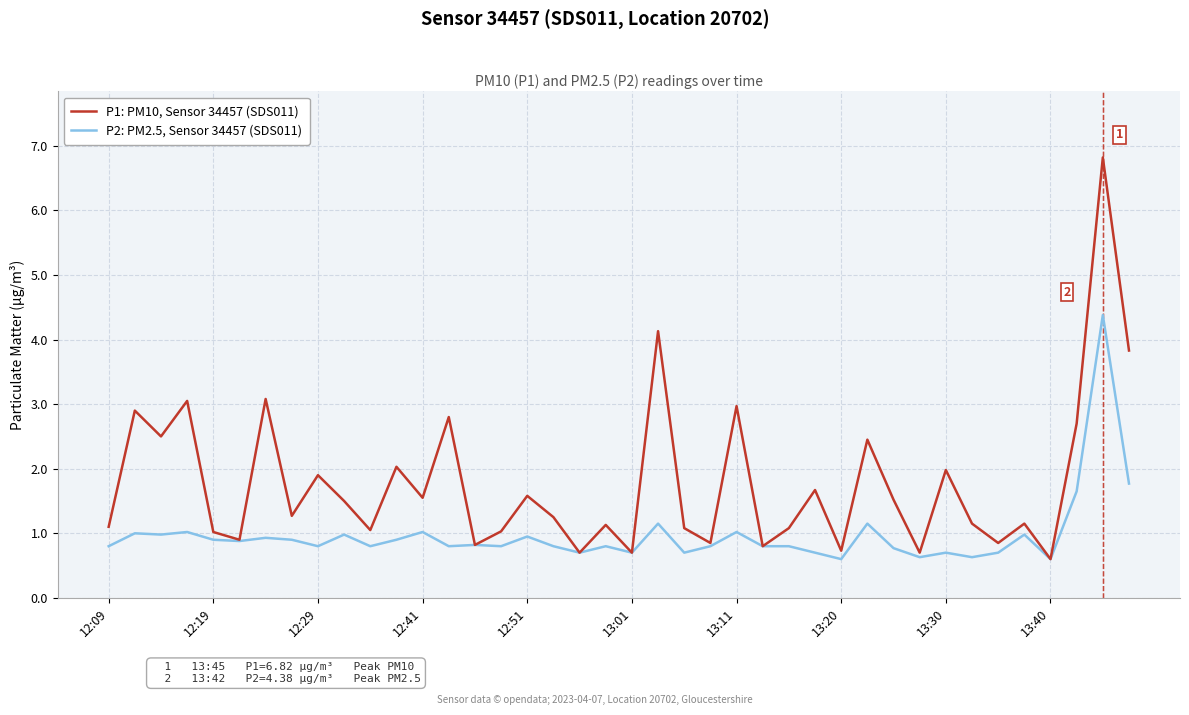

How many lines are shown in the chart?

2